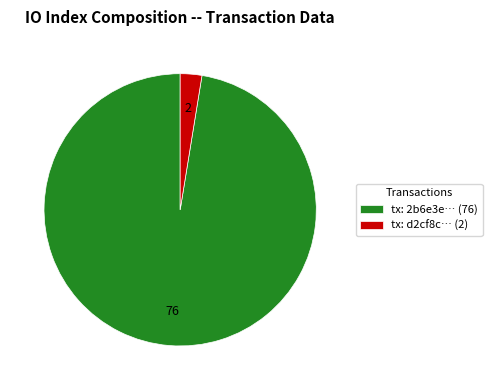

Is there a majority slice in this chart?

Yes